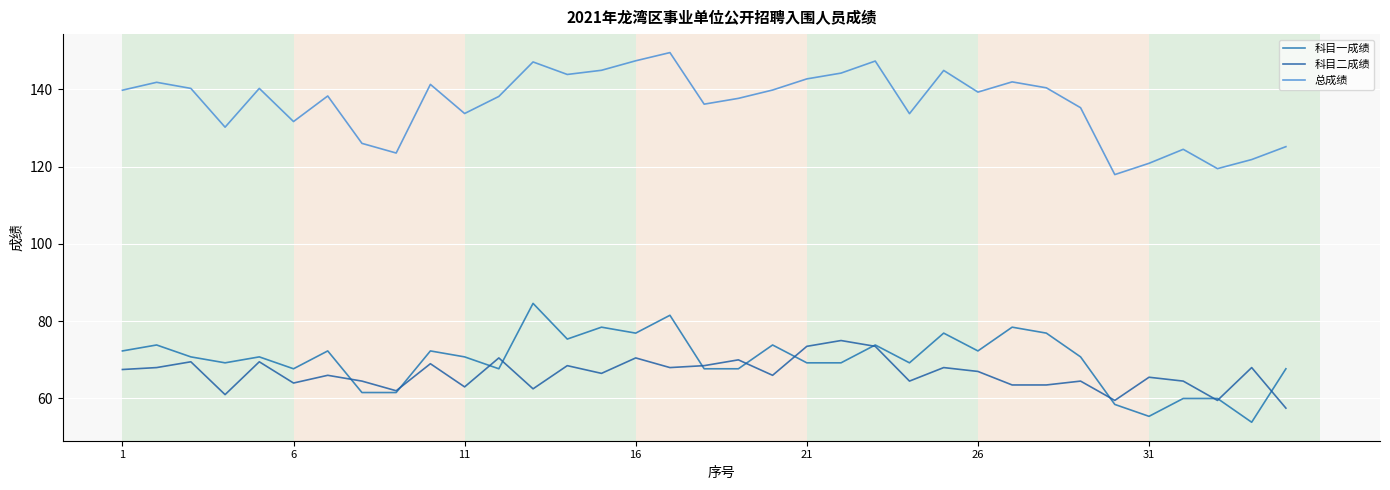

Does the chart display data point markers on the line(s)?

No